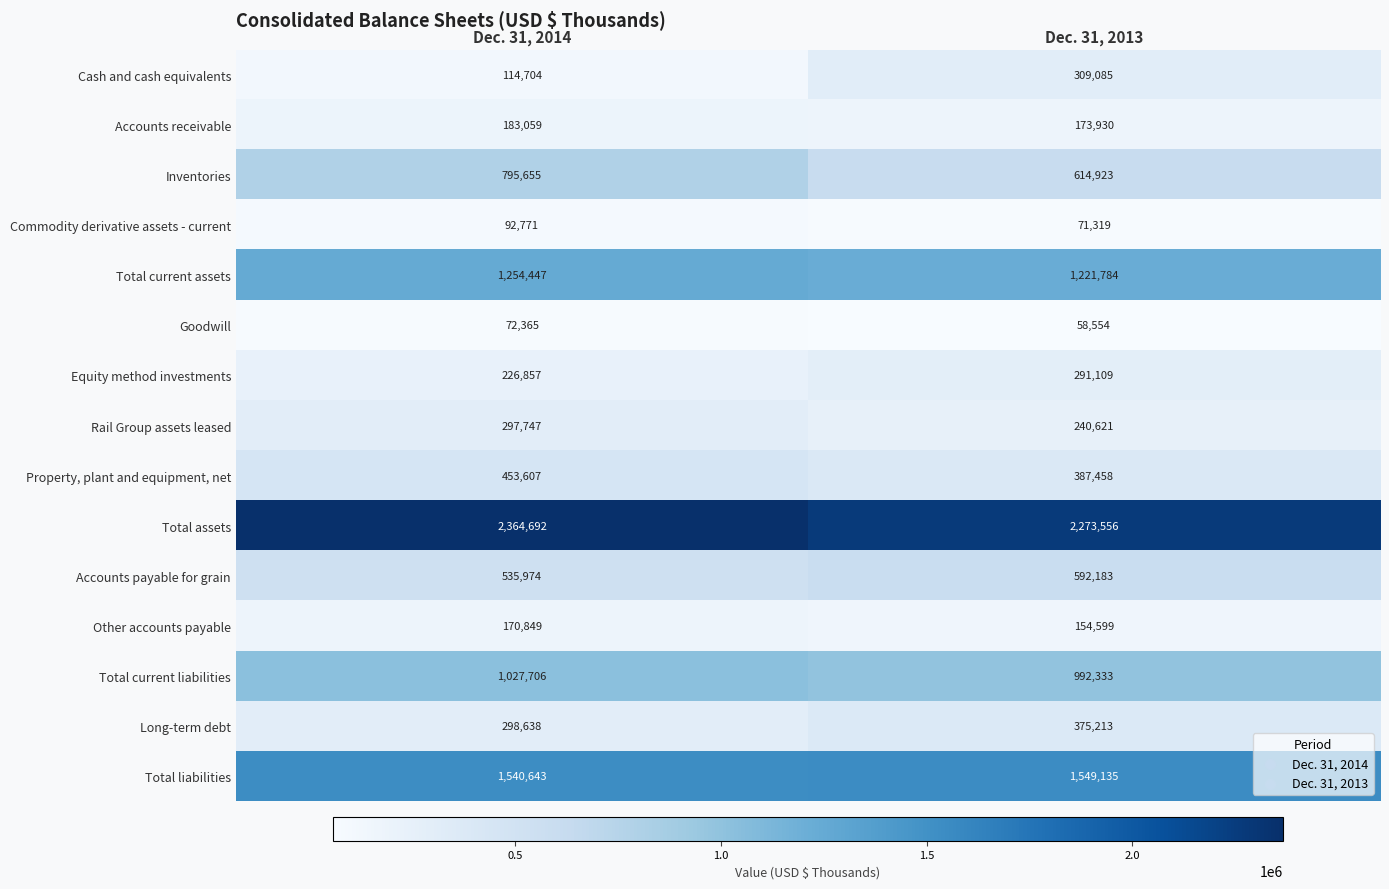

Which series has the largest range (max minus min)?

Cash and cash equivalents